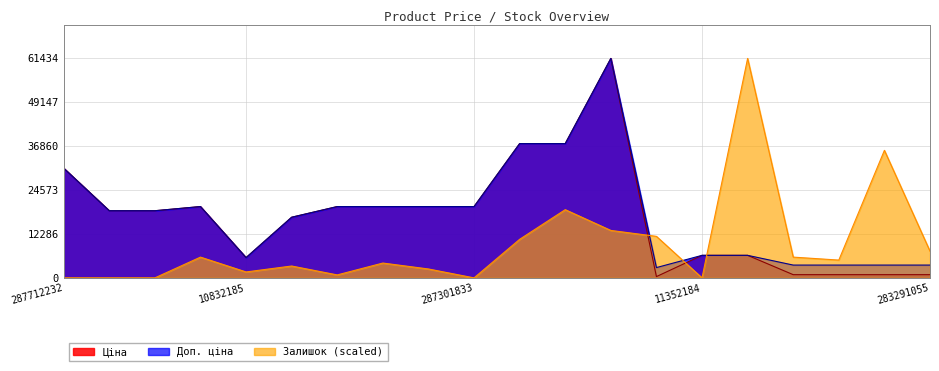

What position from the right is 287302225?

13